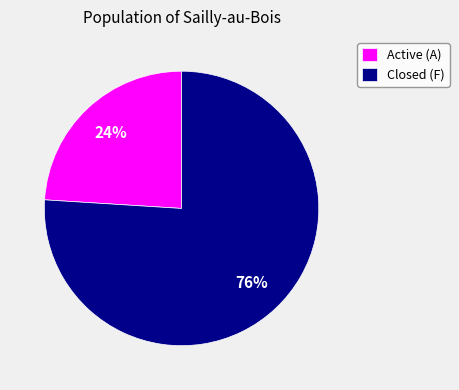

Is the sum of Closed (F) and Active (A) greater than half?

Yes